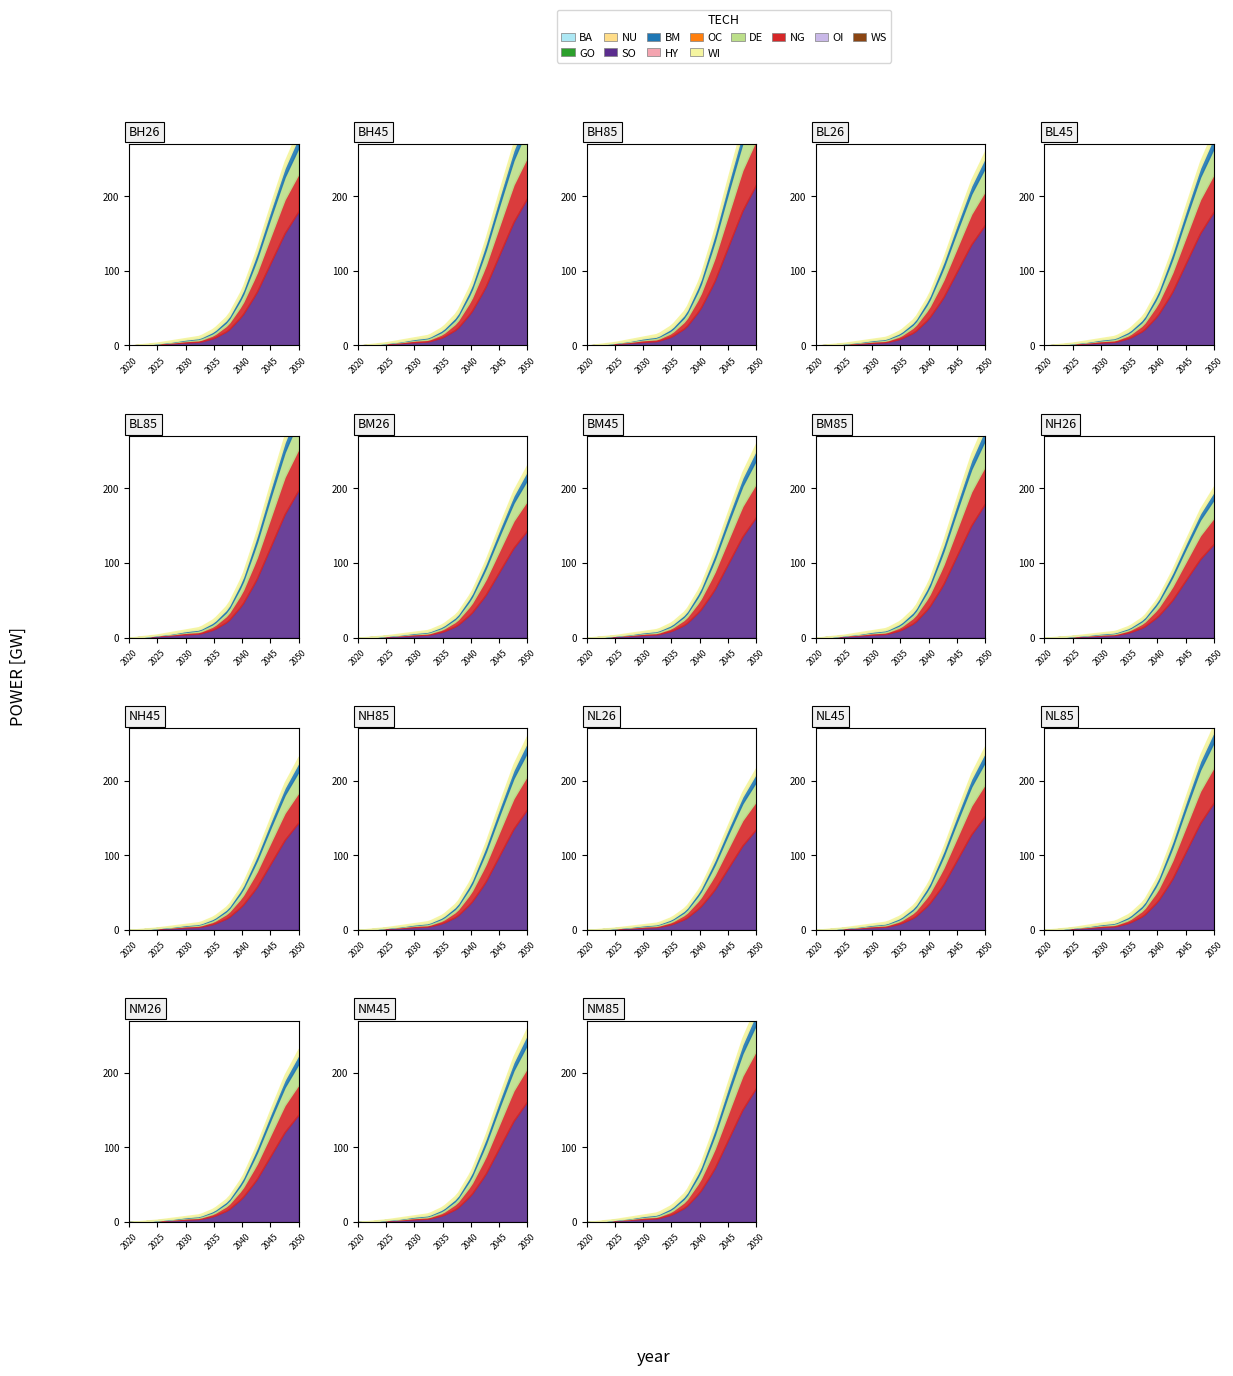

Does the chart display data point markers on the line(s)?

No